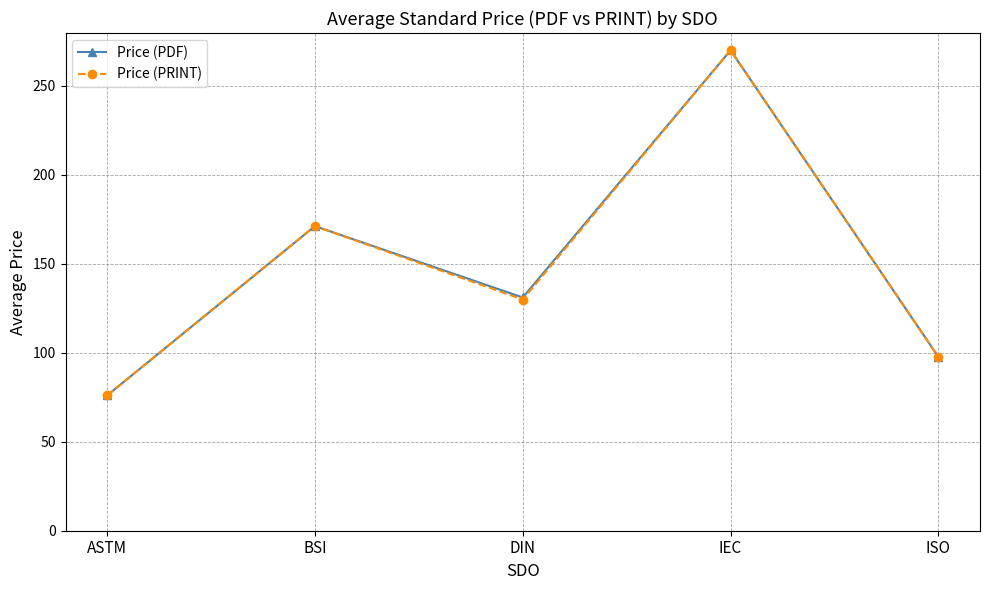

What position from the left is BSI?

2